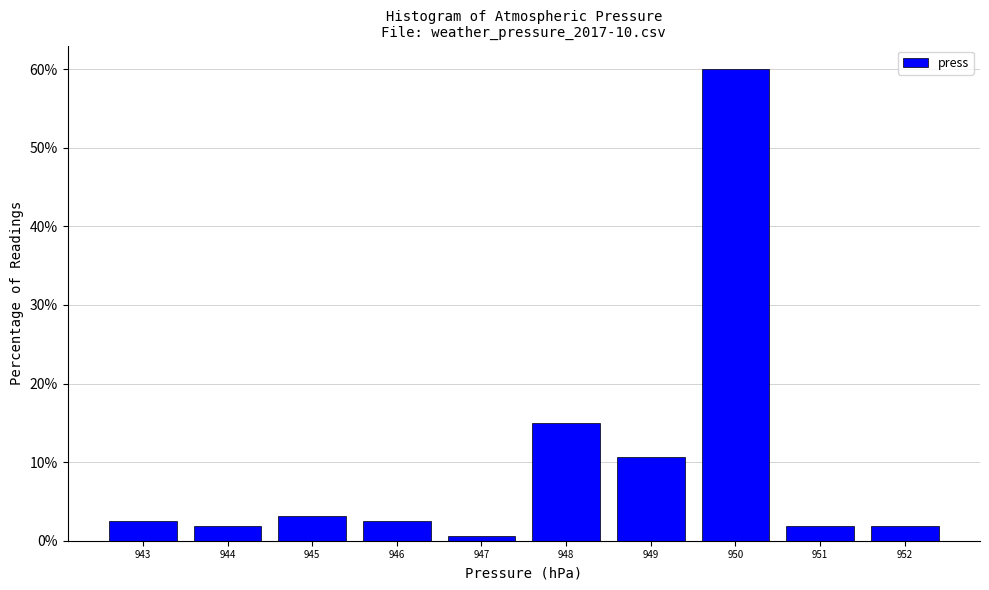

What is the height of the bar covering 947.5 to 948.5 on the x-axis? The values are not printed on the chart, so give them approximately, as read against the axis.

15